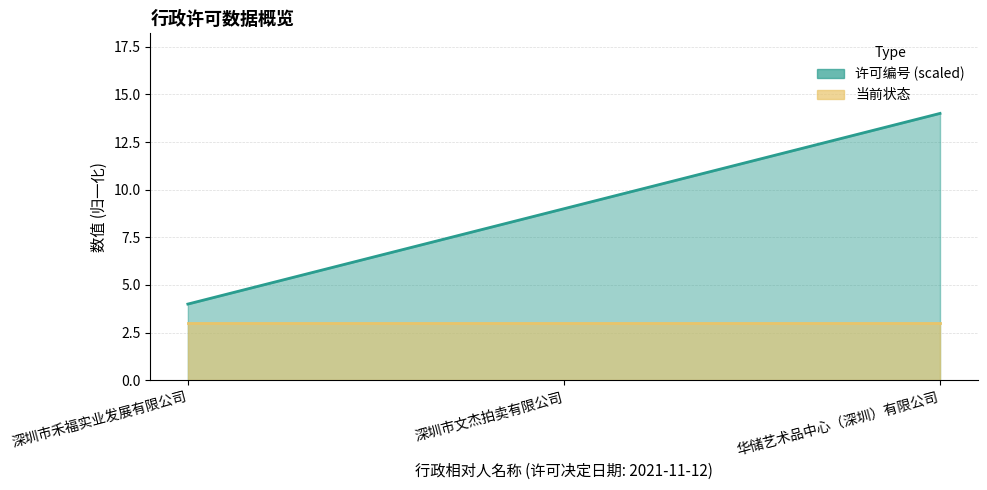

What is the maximum value shown in the chart?

14.0